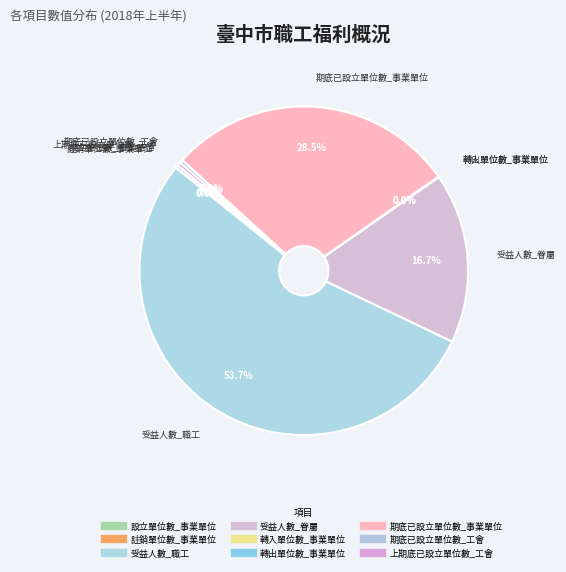

To the nearest percent, what is the average slice percentage?

11%